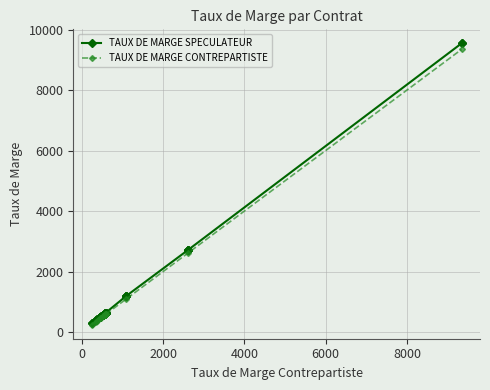

What are all the series names shown in the legend?

TAUX DE MARGE CONTREPARTISTE, TAUX DE MARGE SPECULATEUR